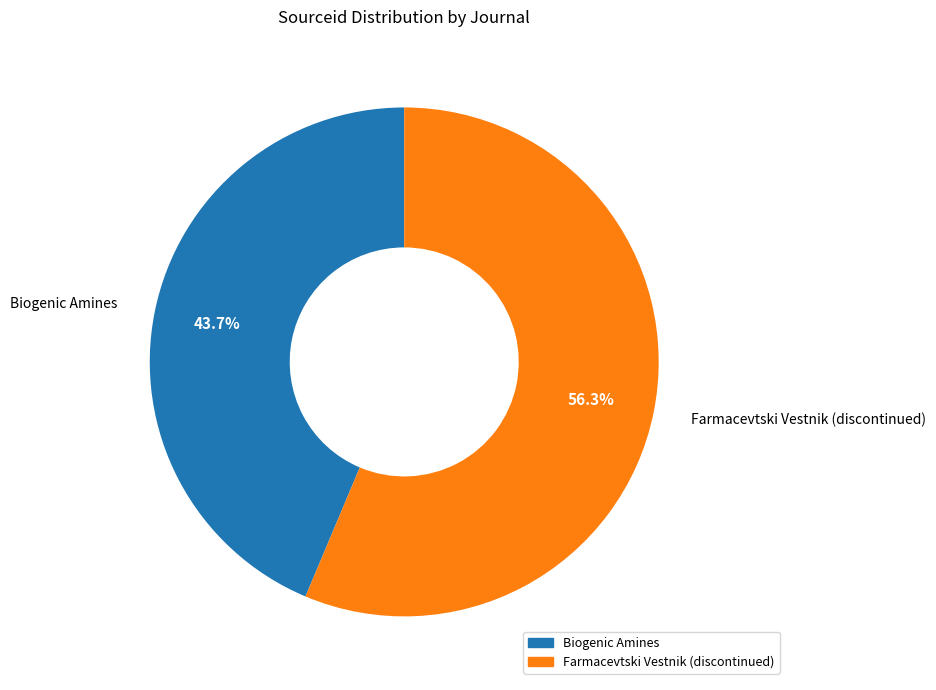

What is the ratio of the value at Biogenic Amines to the value at Farmacevtski Vestnik (discontinued)?

0.8